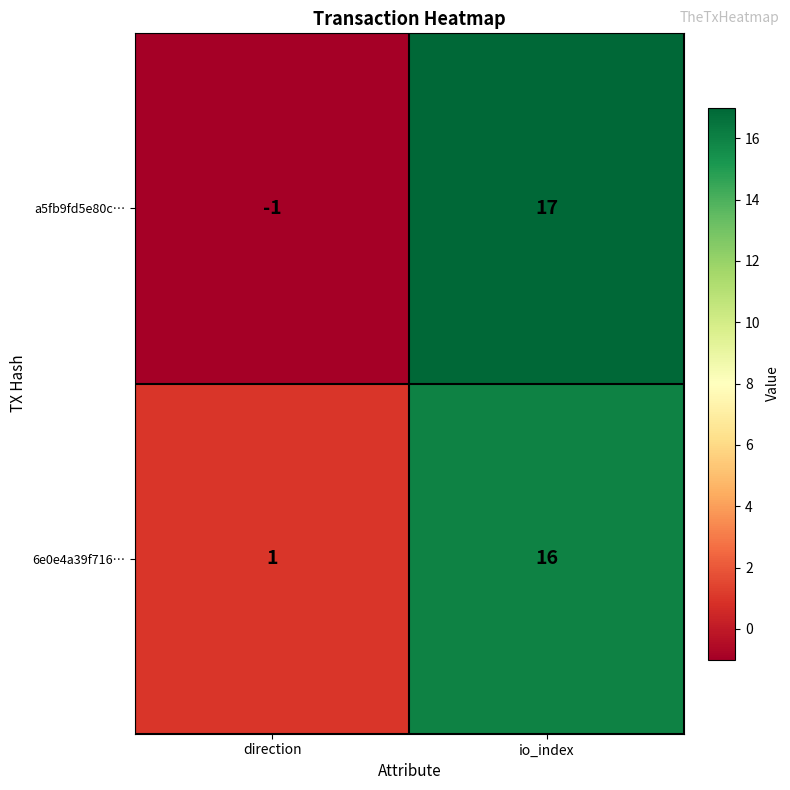

Which series has the largest range (max minus min)?

a5fb9fd5e80c…